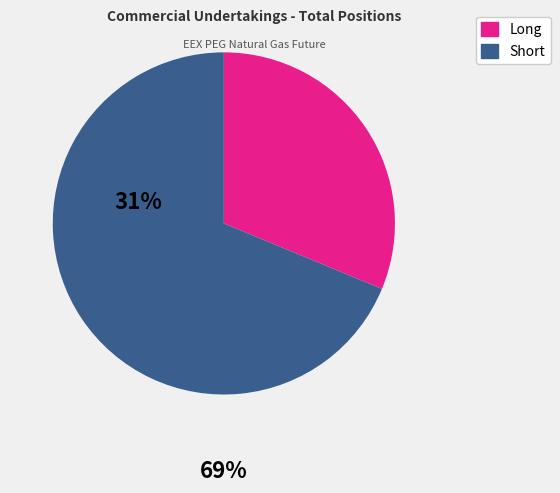

Between Long and Short, which is larger?

Short